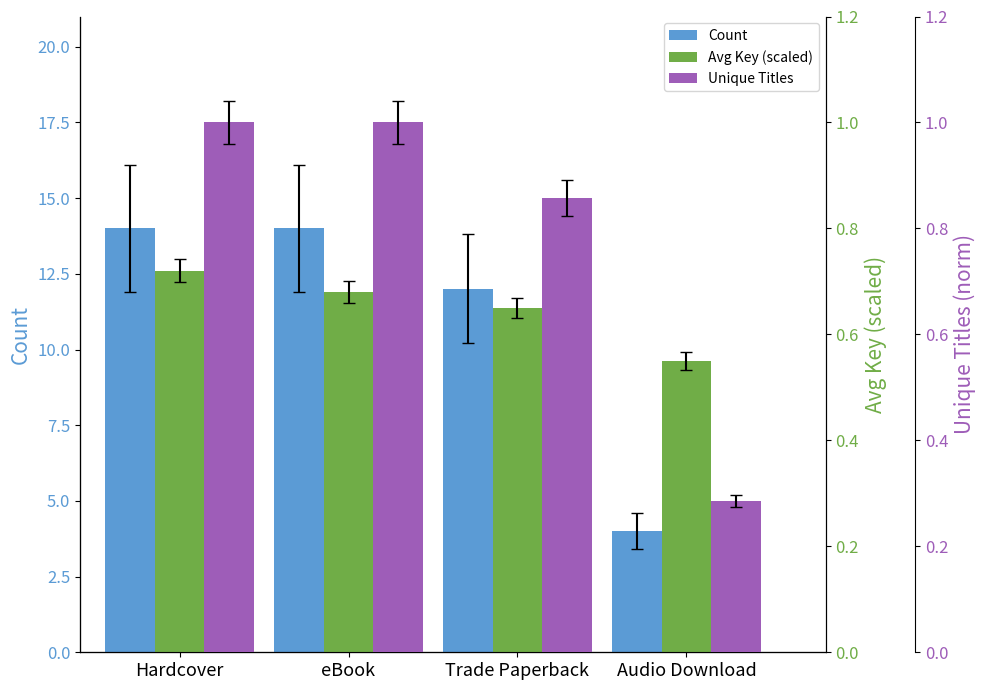

What is the average value of the Unique Titles series?

0.8